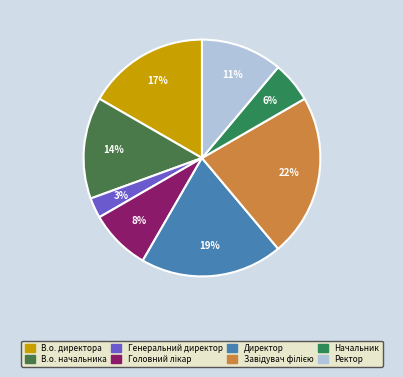

To the nearest percent, what is the difference between the largest and smallest slice percentages?

19%